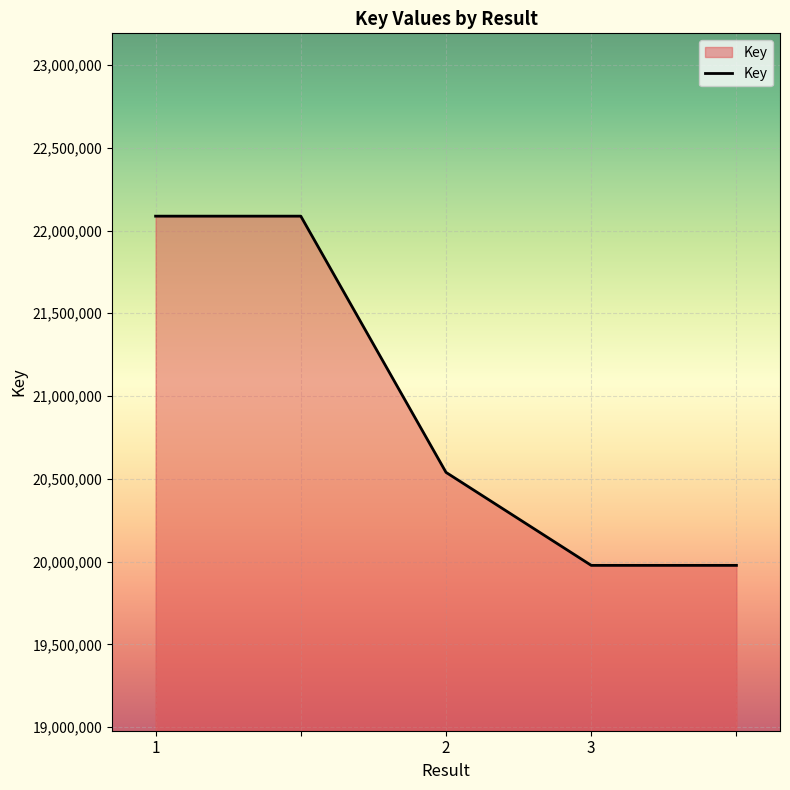

Reading left to right, what are all the values shown in this chart?

22086725	22086725	20539038	19977320	19977320